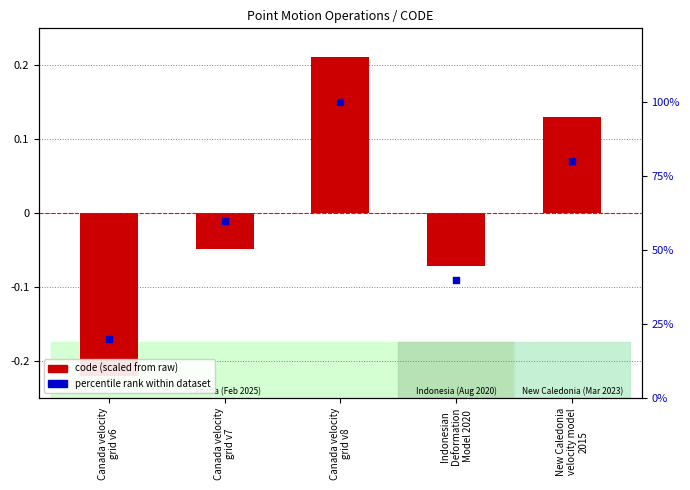

Is the value of code (scaled) at Canada velocity
grid v8 greater than the value of percentile rank at Canada velocity
grid v6?

No